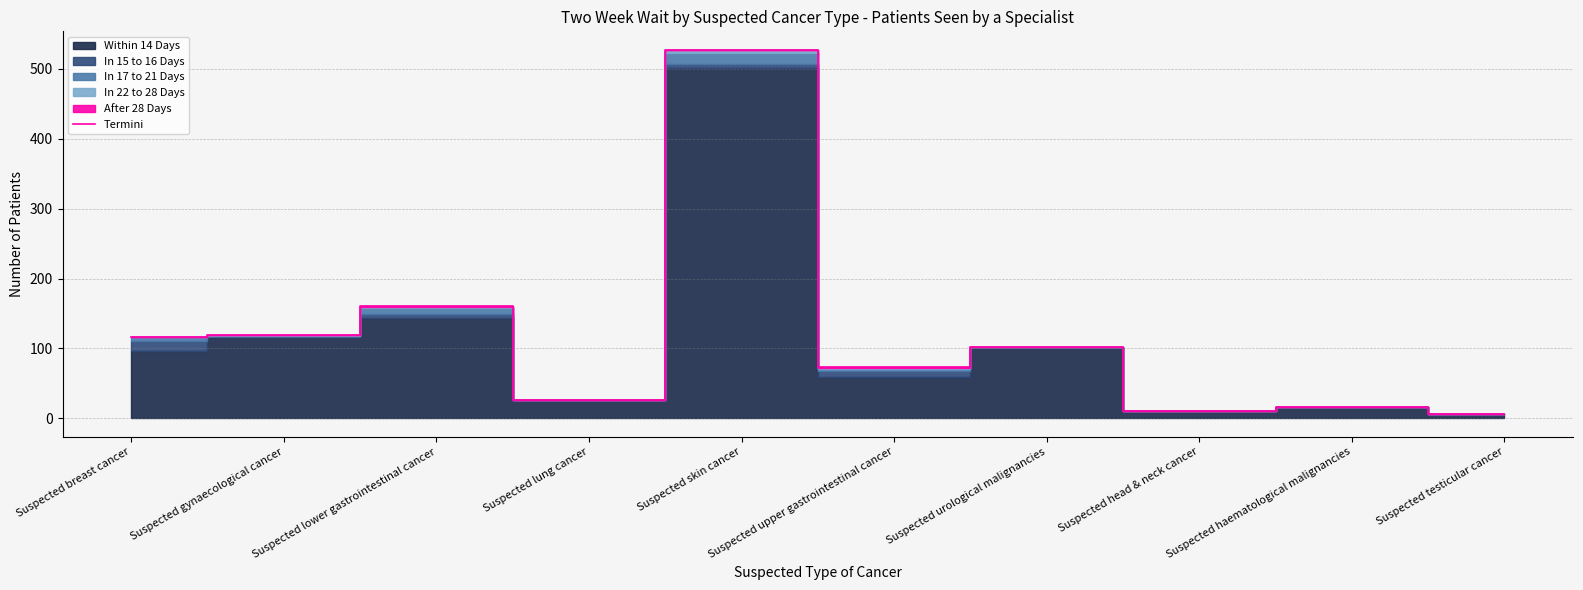

How many points are higher than both their immediate neighbors (excluding endpoints)?

4